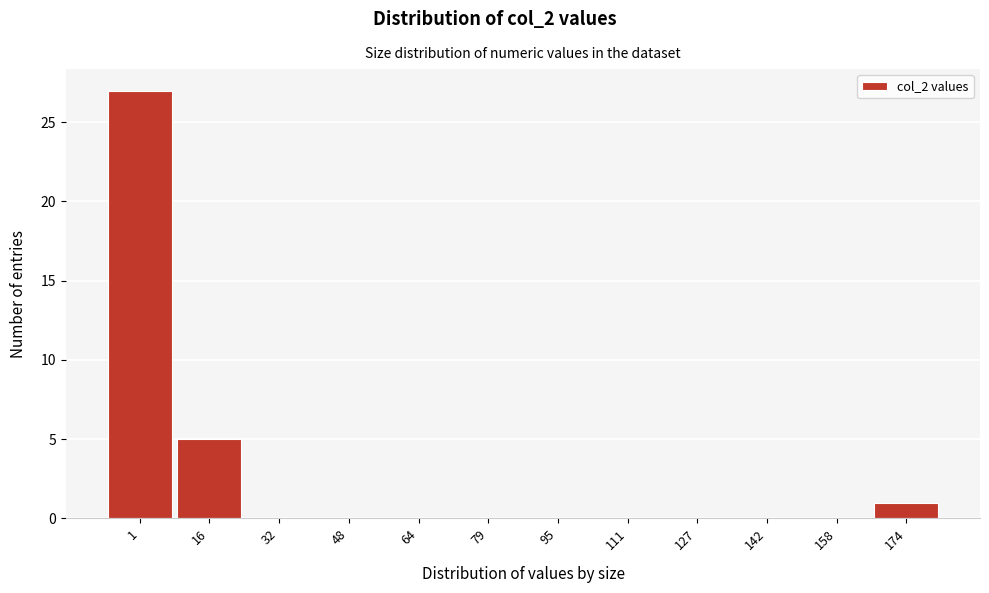

Reading right to left, what are all the values shown in this chart?

174=1	158=0	142=0	127=0	111=0	95=0	79=0	64=0	48=0	32=0	16=5	1=27